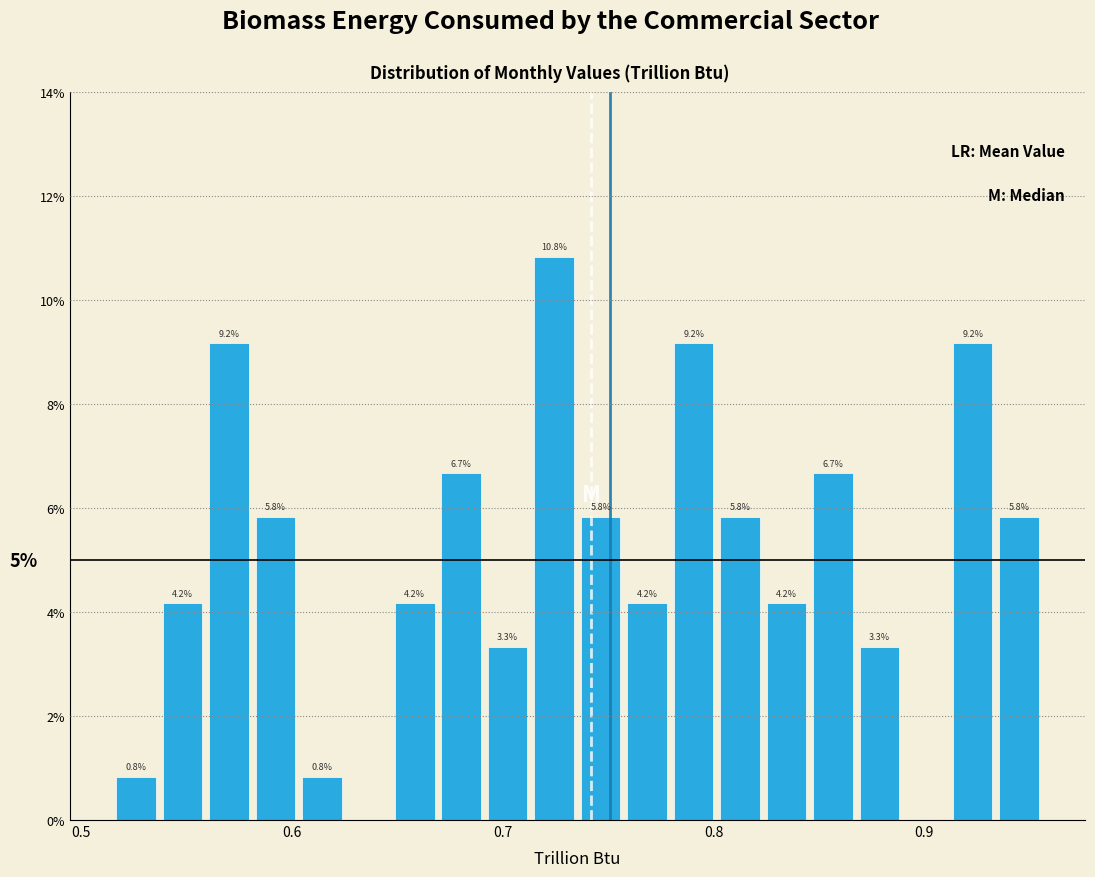

Read against the x-axis, roughly where is the centre of the tallest bar?

0.72